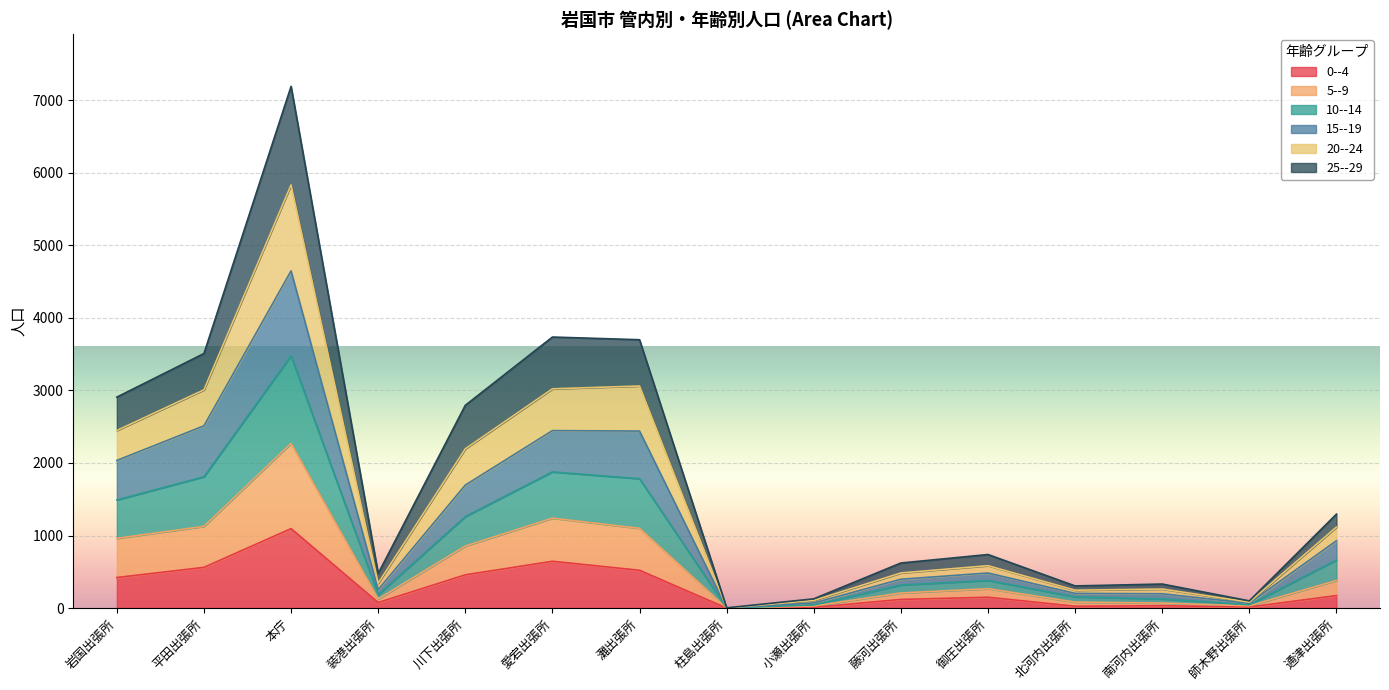

What is the greatest value displayed?

7192